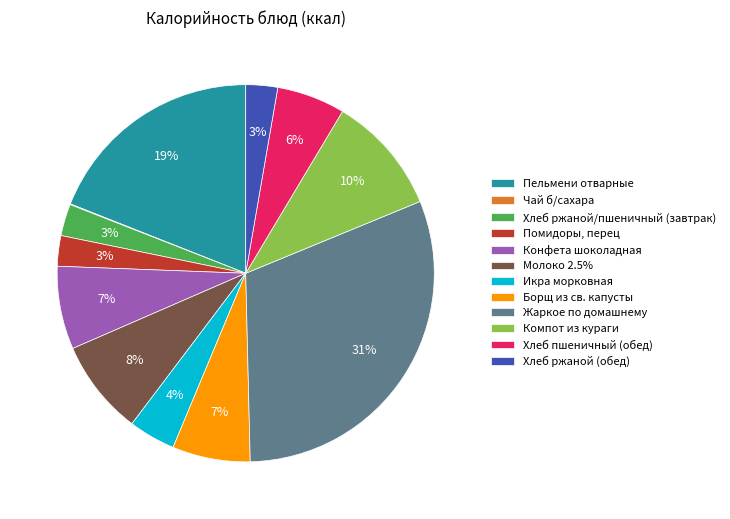

What percentage is the Борщ из св. капусты slice, to the nearest percent?

7%